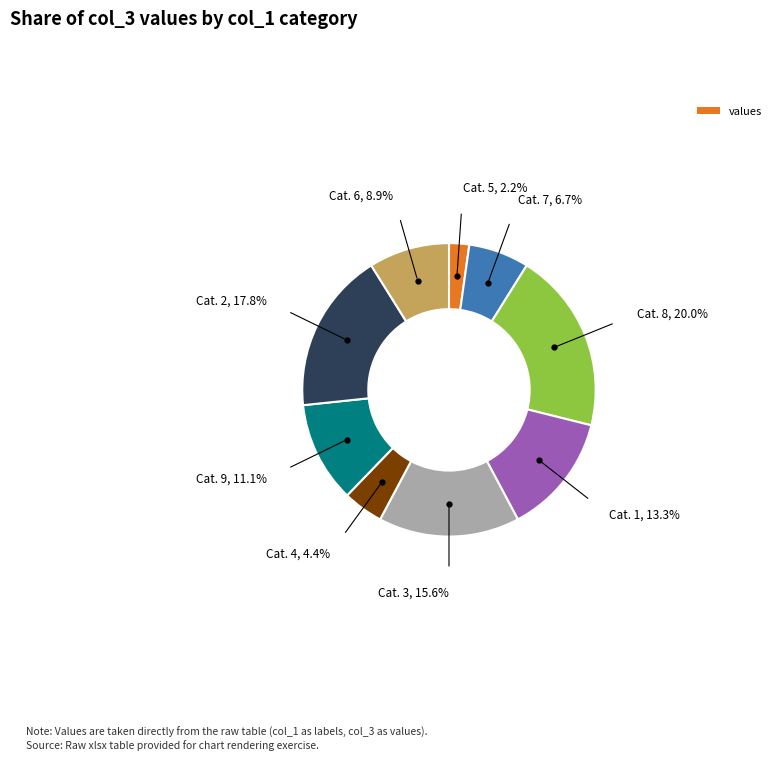

Does any single category account for the majority?

No